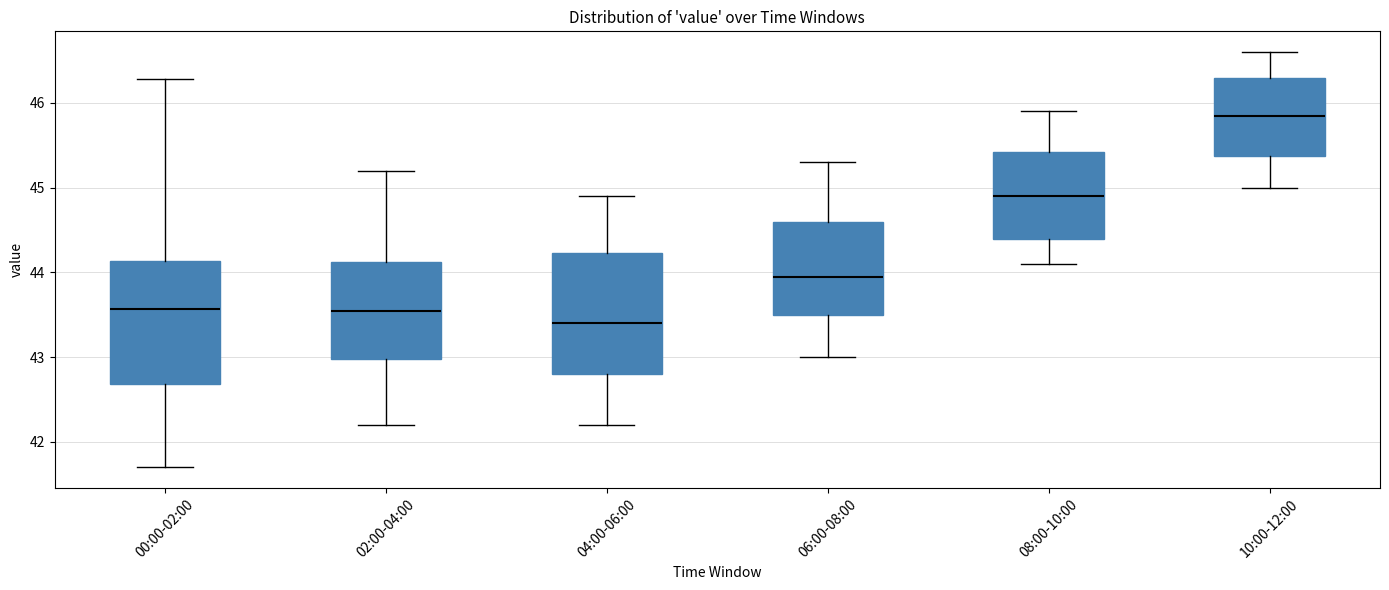

Reading left to right, read every box against the y-axis: the position of its median line, the range the box covers, and the ends of its whiskers. The values are not printed on the chart, so give them approximately, as read against the axis.

00:00-02:00: median 43.6, box 42.7 to 44.1, whiskers 41.7 to 46.3
02:00-04:00: median 43.6, box 43.0 to 44.1, whiskers 42.2 to 45.2
04:00-06:00: median 43.4, box 42.8 to 44.2, whiskers 42.2 to 44.9
06:00-08:00: median 44.0, box 43.5 to 44.6, whiskers 43.0 to 45.3
08:00-10:00: median 44.9, box 44.4 to 45.4, whiskers 44.1 to 45.9
10:00-12:00: median 45.9, box 45.4 to 46.3, whiskers 45.0 to 46.6